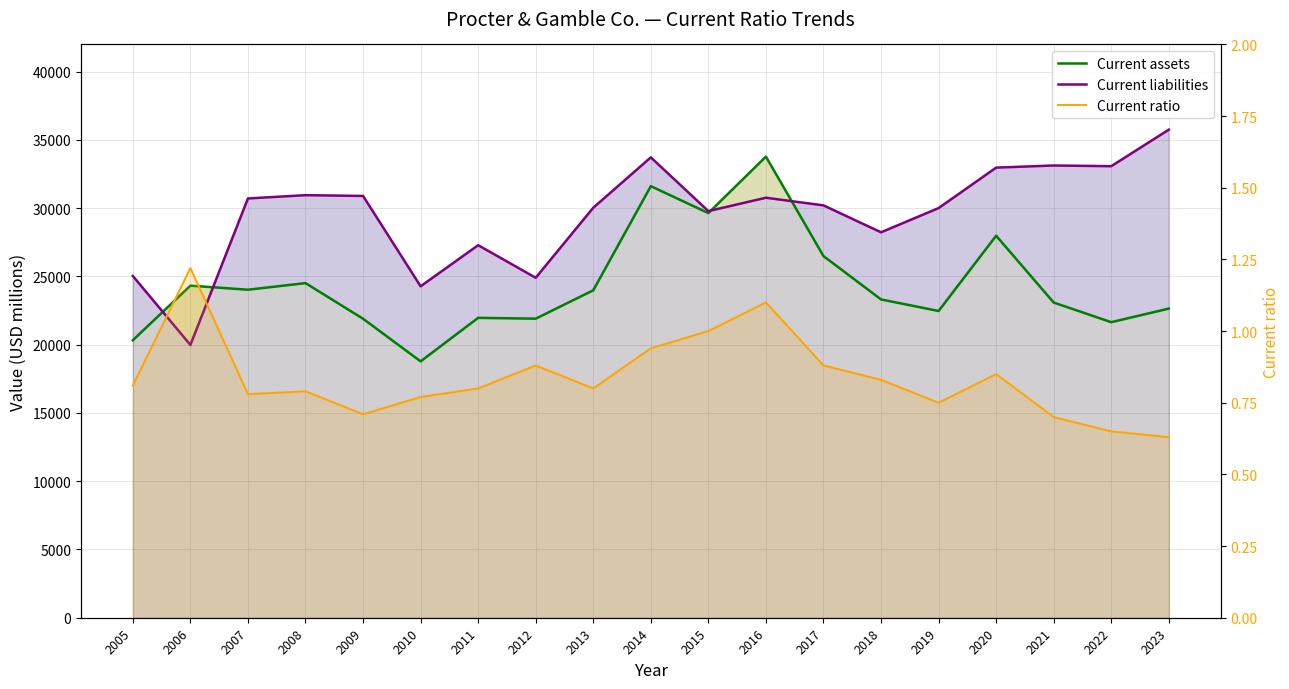

Between which two adjacent categories do Current assets and Current liabilities first intersect?

2005 and 2006